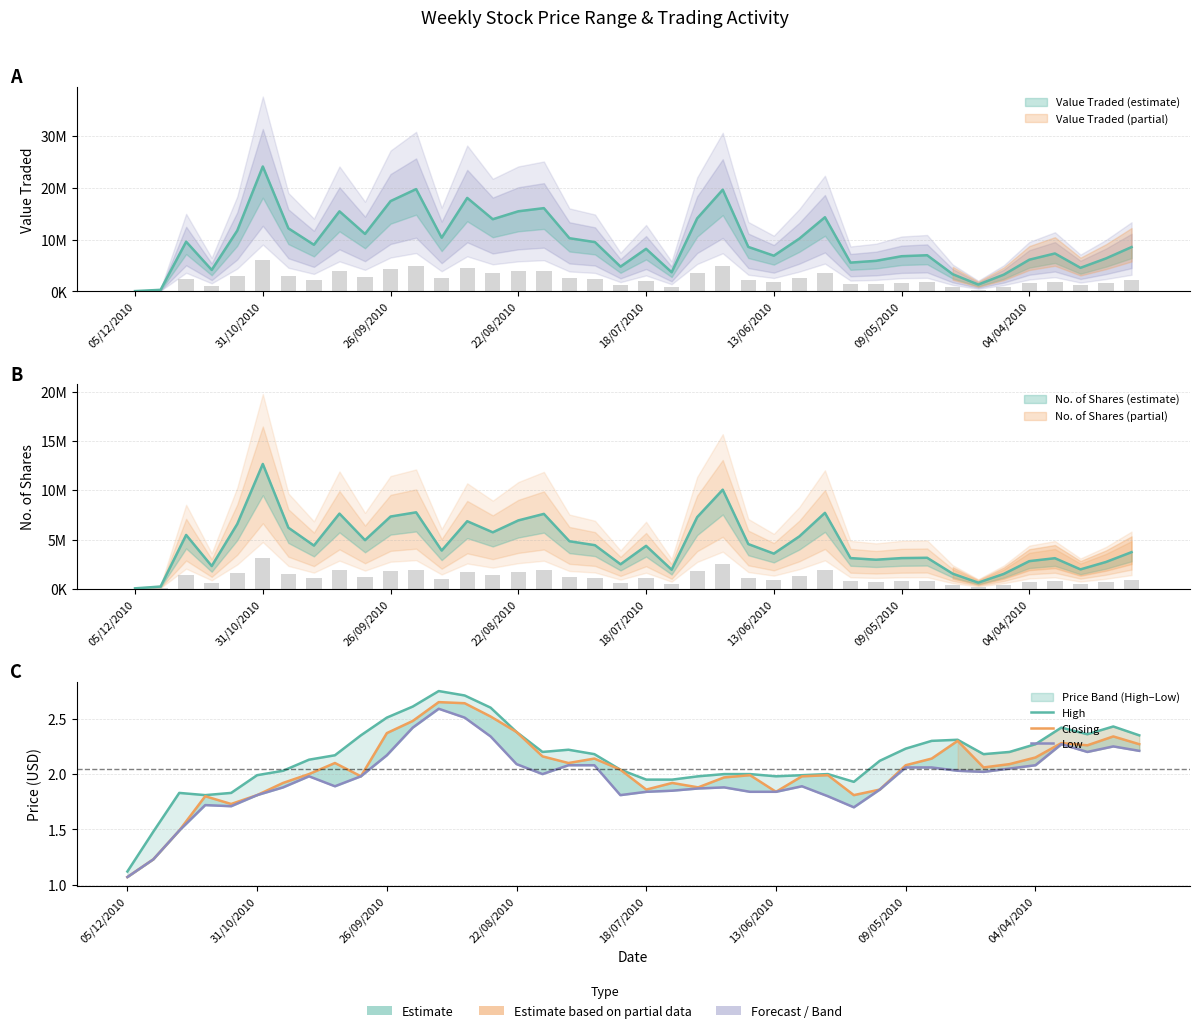

What is the difference between the second highest and second lowest values in the Low series?

1.3